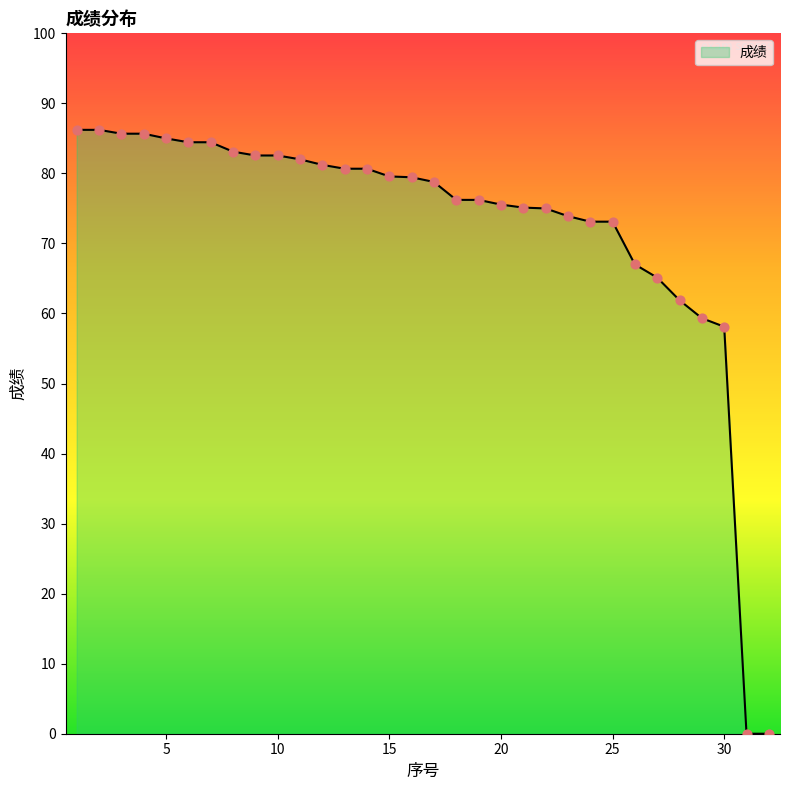

What is the greatest value displayed?

86.2